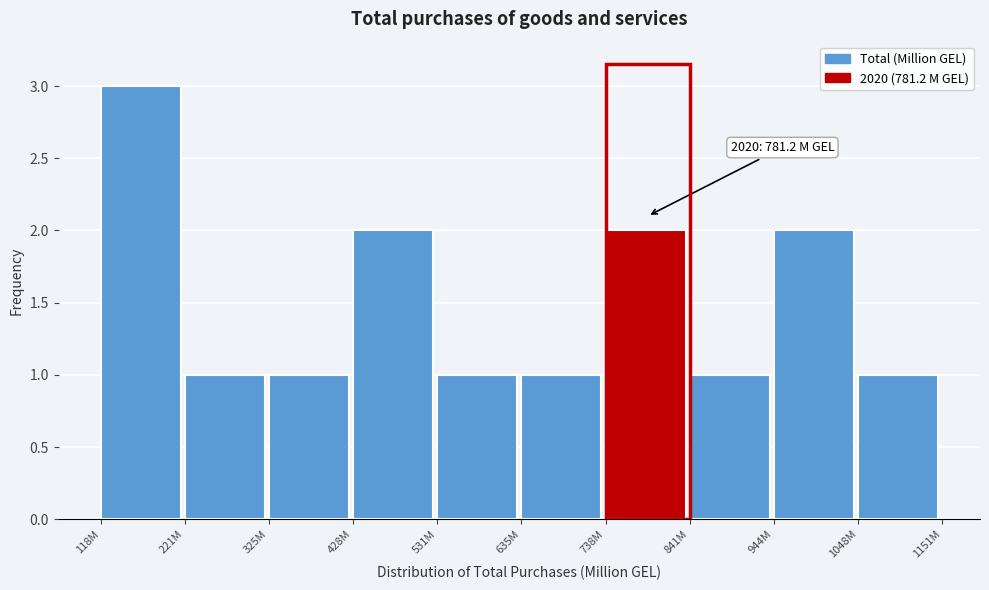

Reading left to right, transcribe all the data shown in this chart.

3	1	1	2	1	1	2	1	2	1